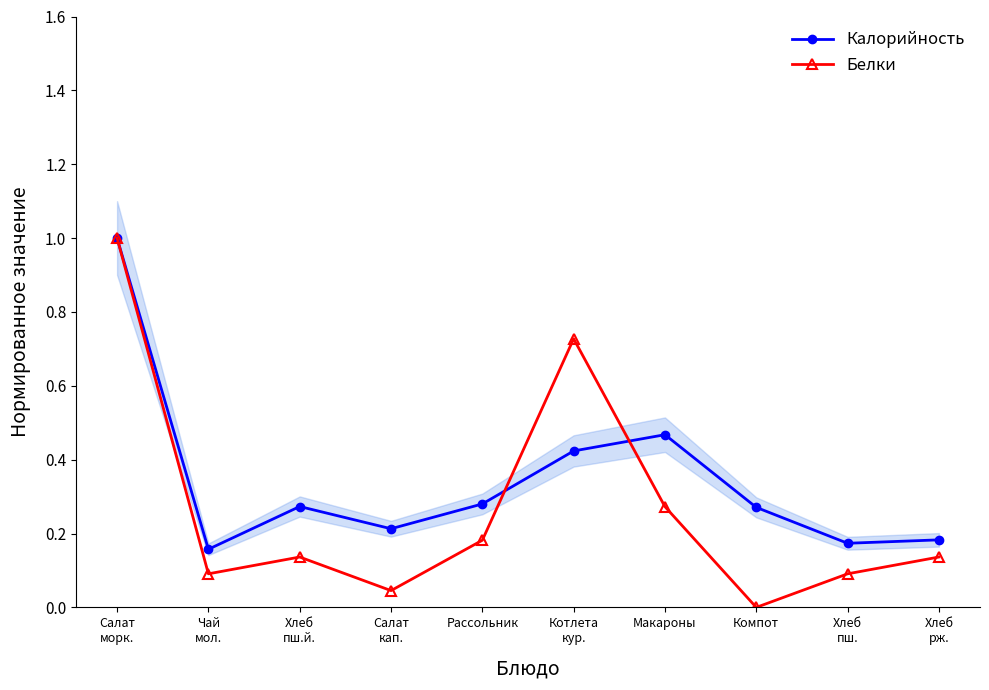

Does the chart have visible grid lines?

No